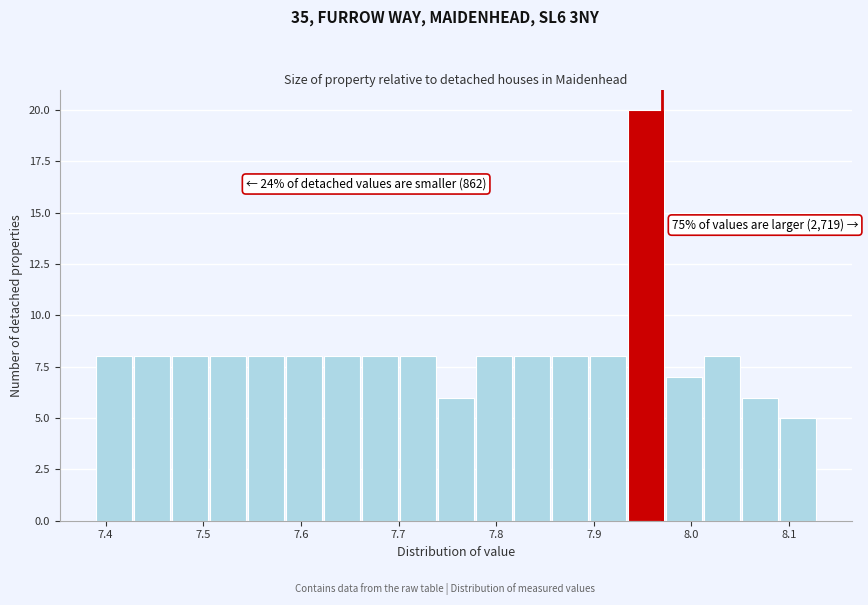

Read against the x-axis, roughly where is the centre of the tallest bar?

7.95